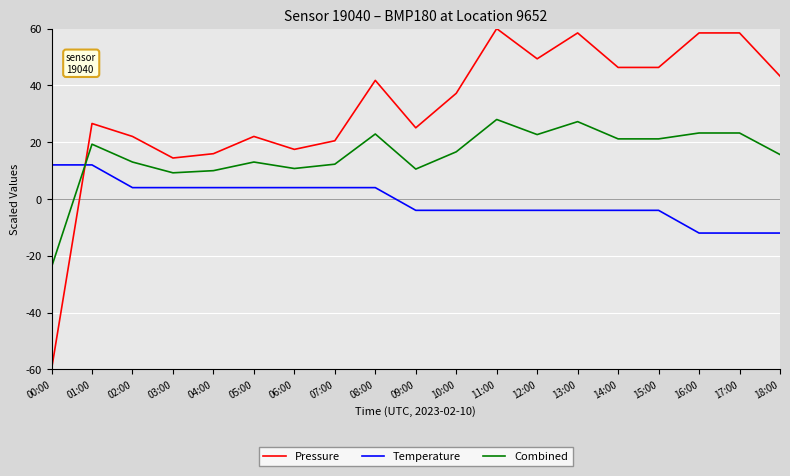

Rank the series by their average value, from highest to lowest.

Pressure, Combined, Temperature